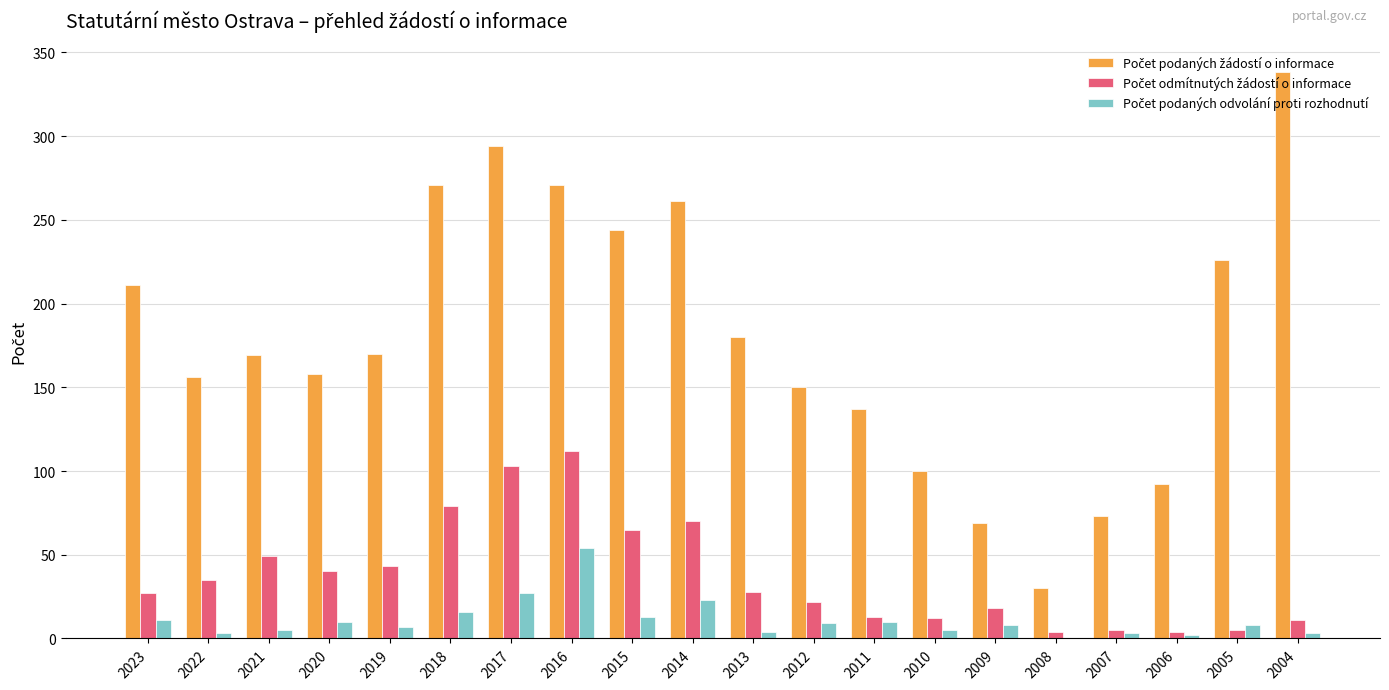

At which category is the sum across all series the highest?

2016